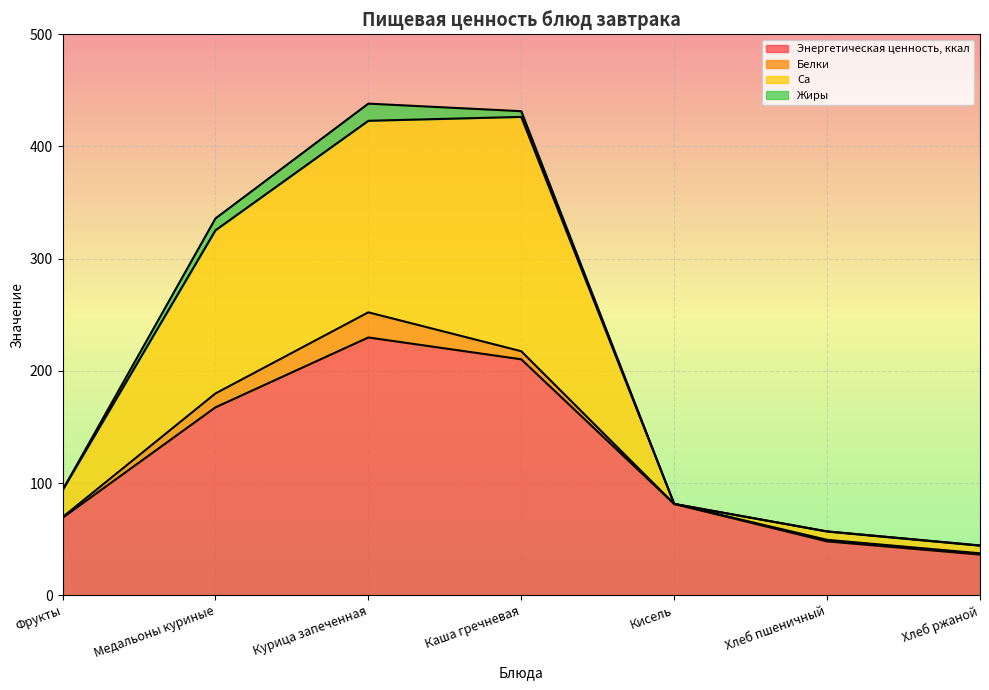

What is the lowest value of the Энергетическая ценность, ккал series?

36.3